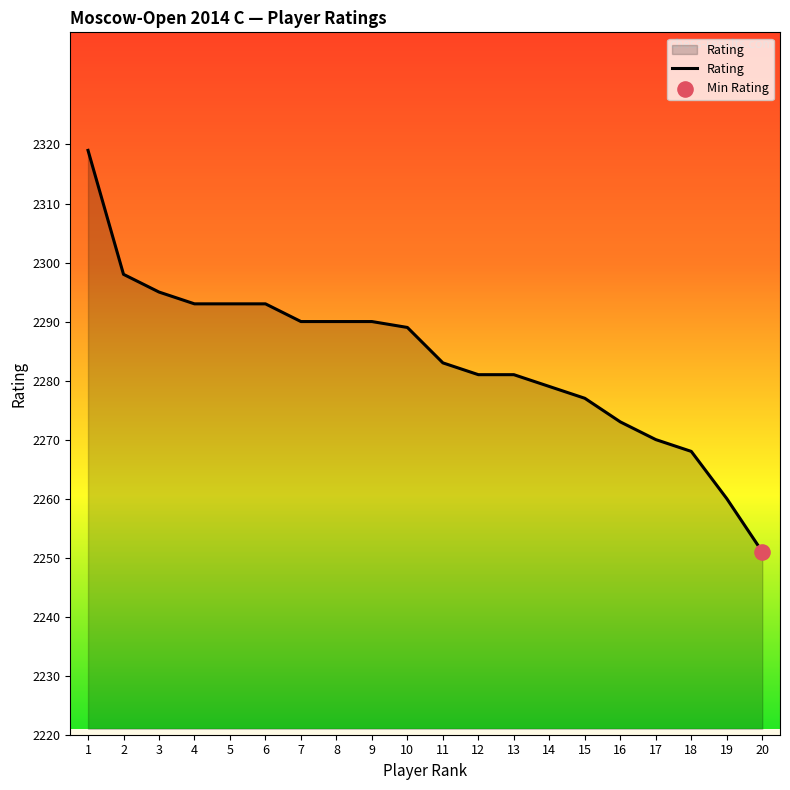

Which has a higher value, 1 or 18?

1